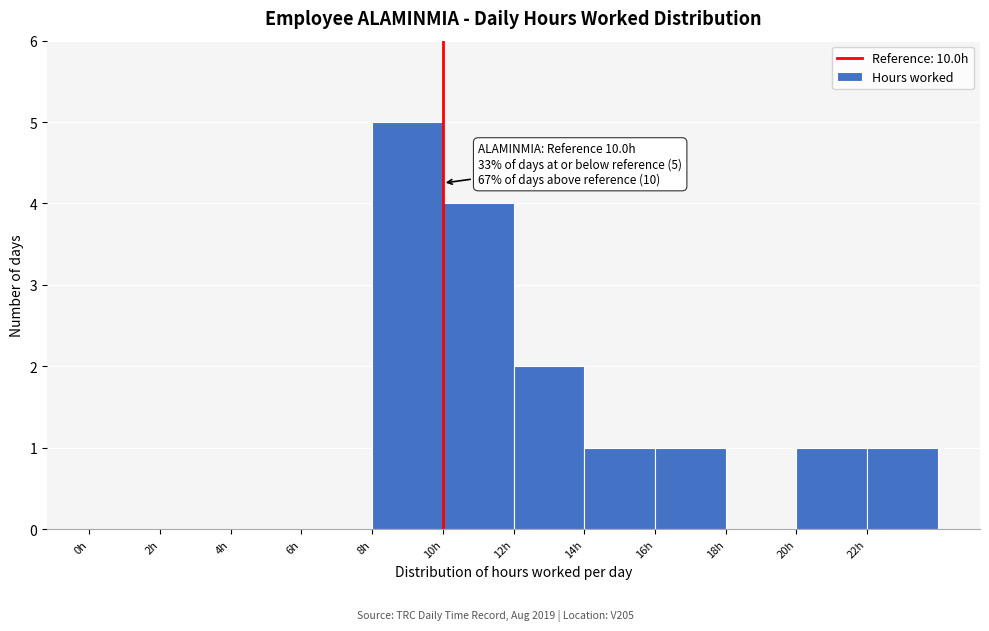

Over which range of the x-axis is the bar tallest?

8 to 10